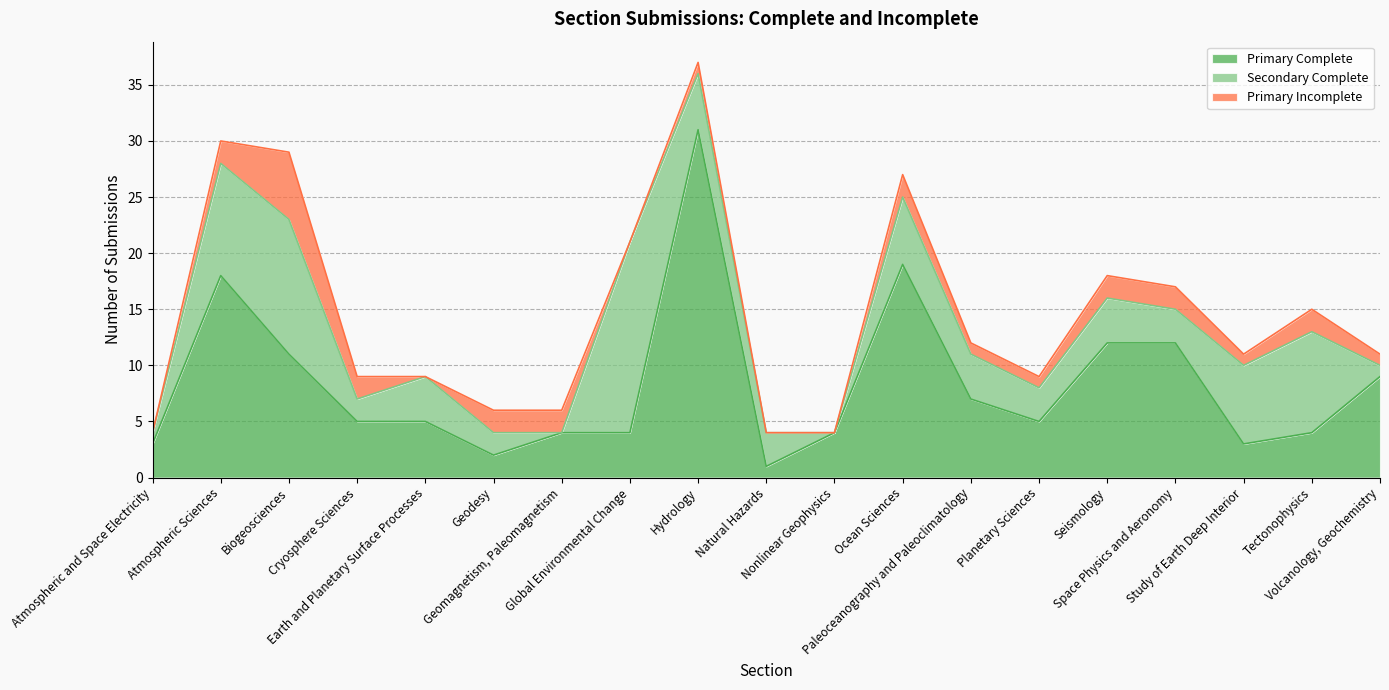

True or false: Primary Incomplete and Secondary Complete intersect in this chart.

True